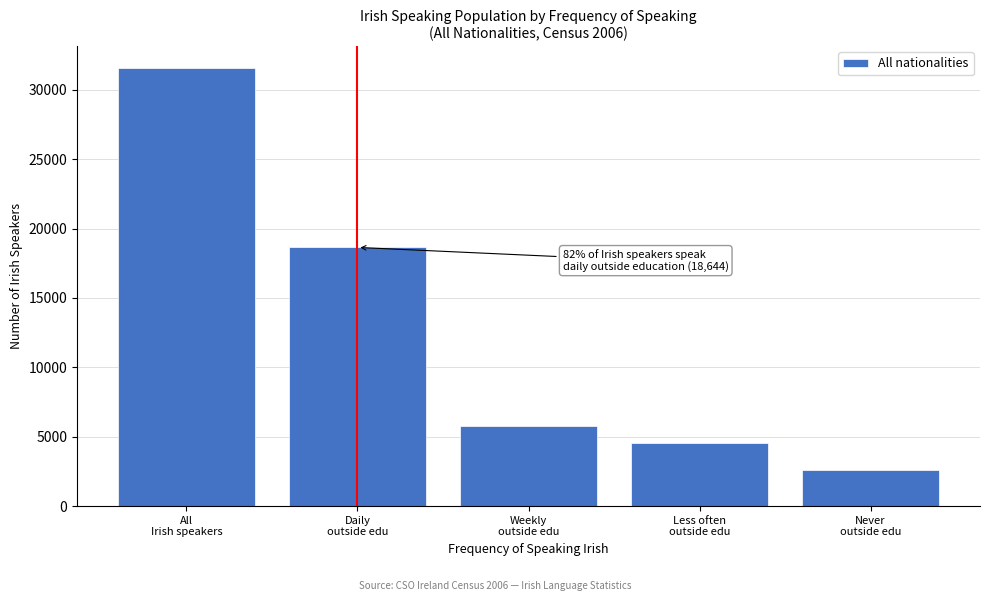

Reading left to right, transcribe all the data shown in this chart.

31567	18644	5771	4521	2631